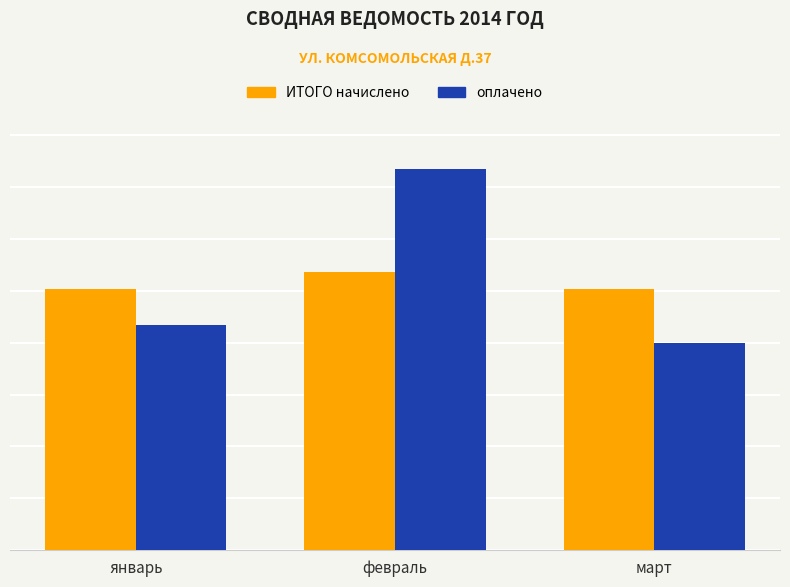

Reading right to left, transcribe all the data shown in this chart.

ИТОГО начислено: март=10063.8	февраль=10705.0	январь=10054.3
оплачено: март=7990.0	февраль=14691.4	январь=8670.0